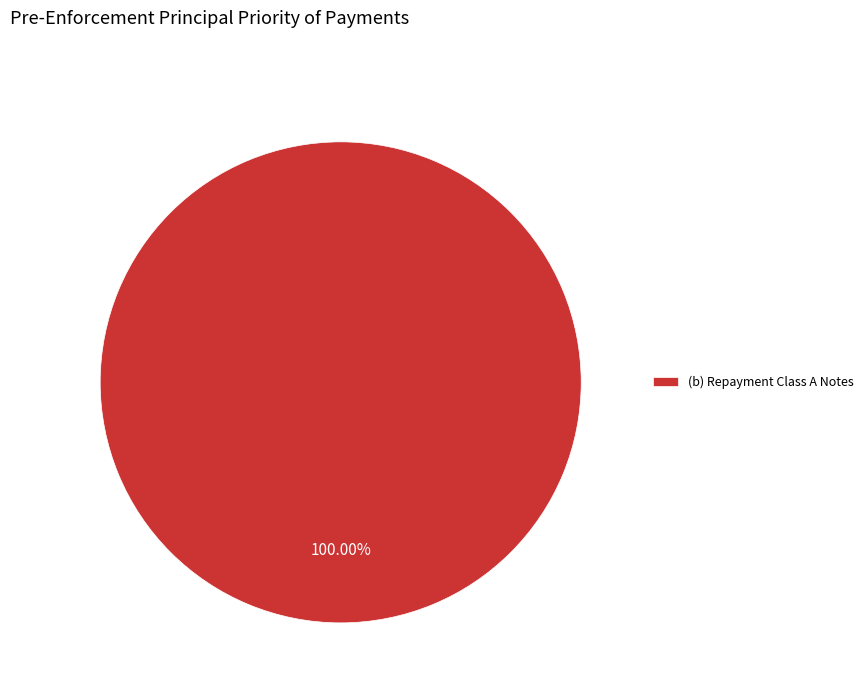

How many slices are in this pie chart?

1